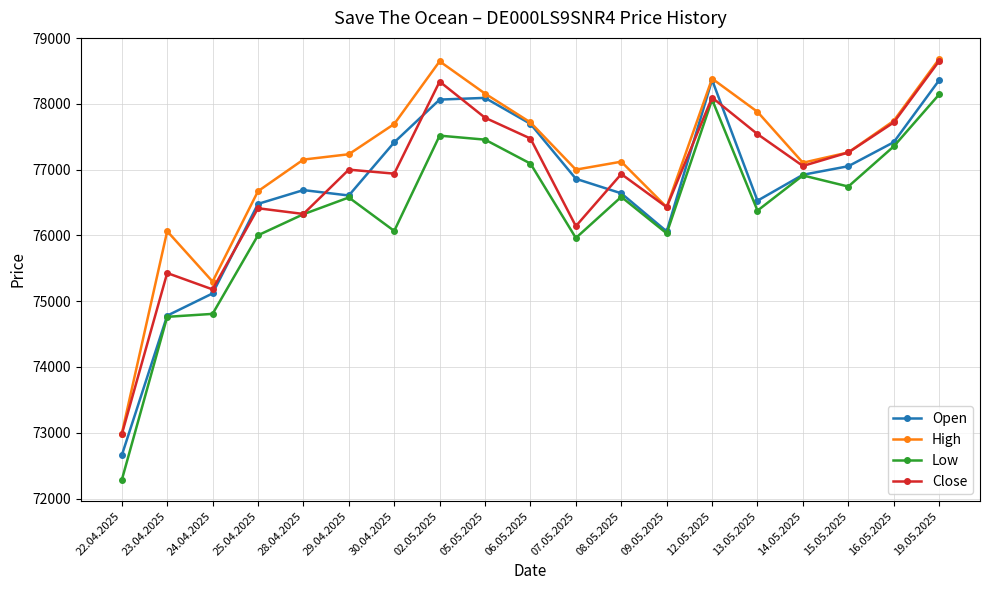

Which category has the highest value in the Low series?

19.05.2025